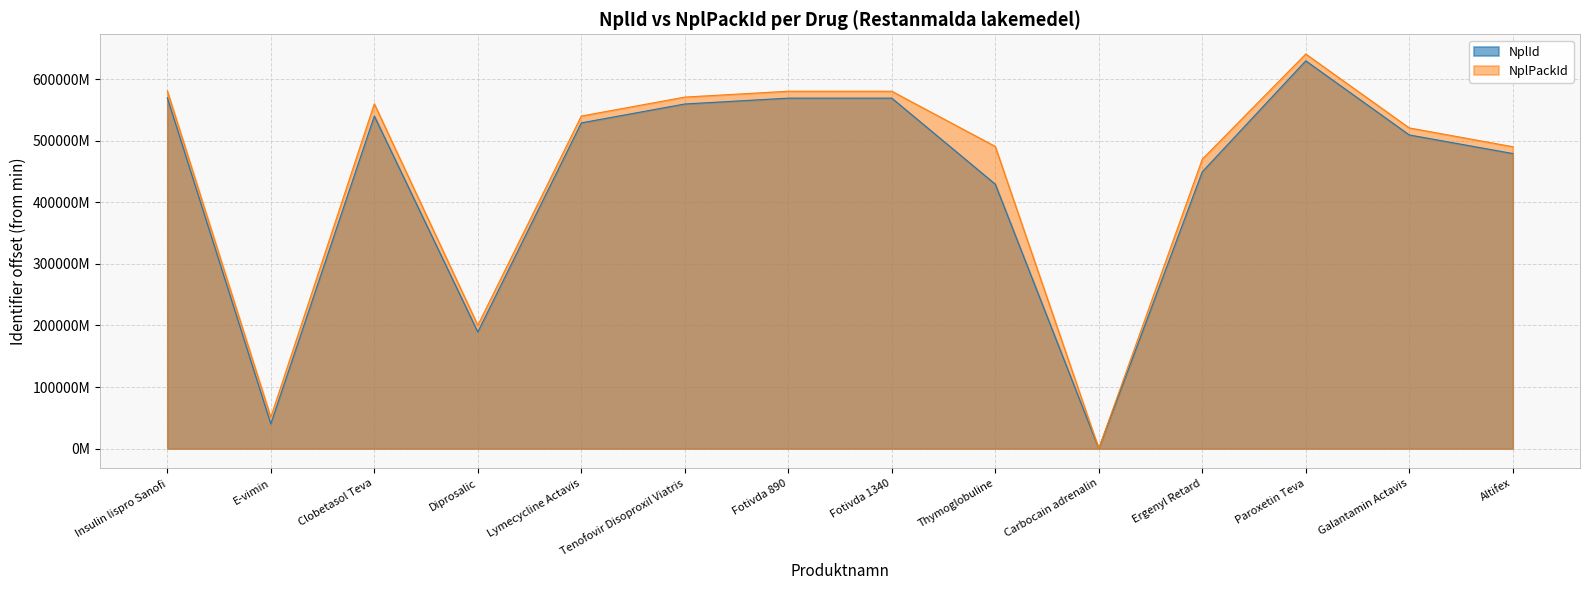

At which category does NplId reach its first local valley?

E-vimin